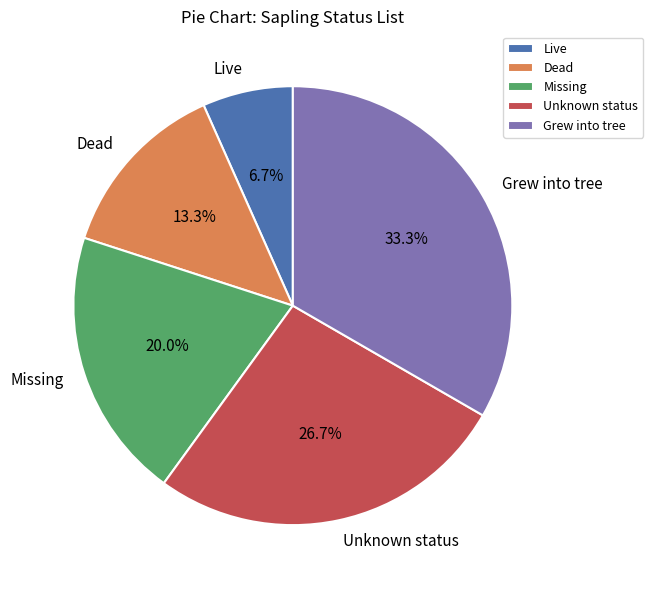

To the nearest percent, what is the difference between the largest and smallest slice percentages?

27%